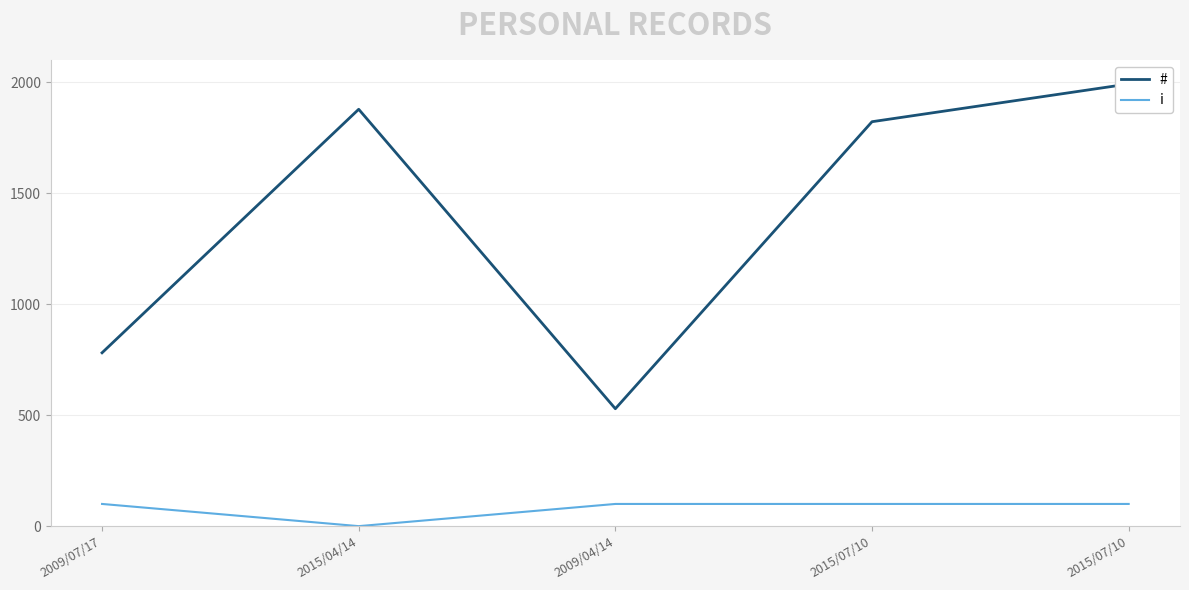

True or false: i and # intersect in this chart.

False